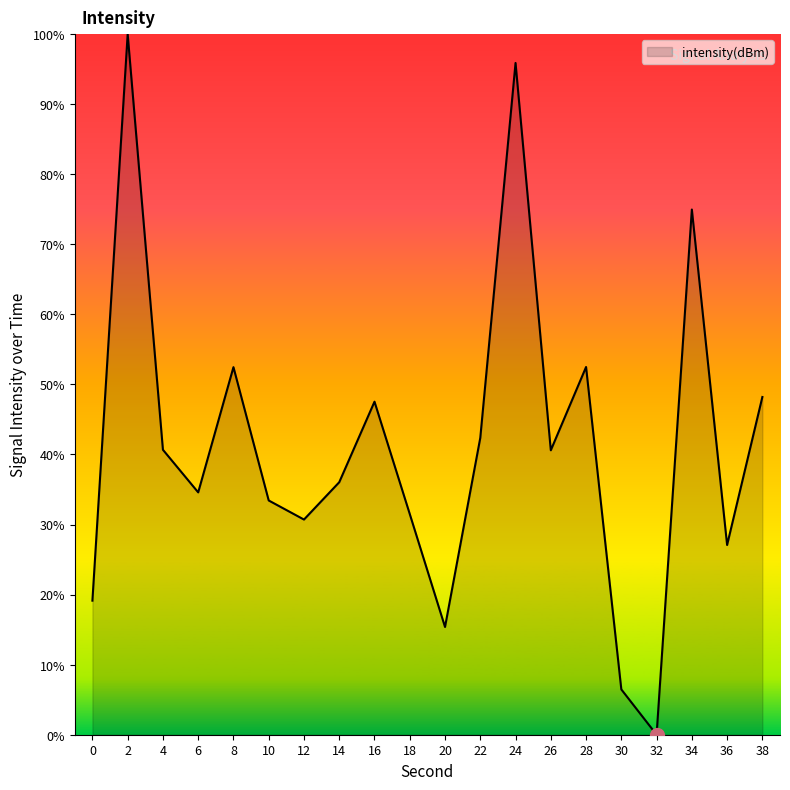

Read the value at 10.

33.4